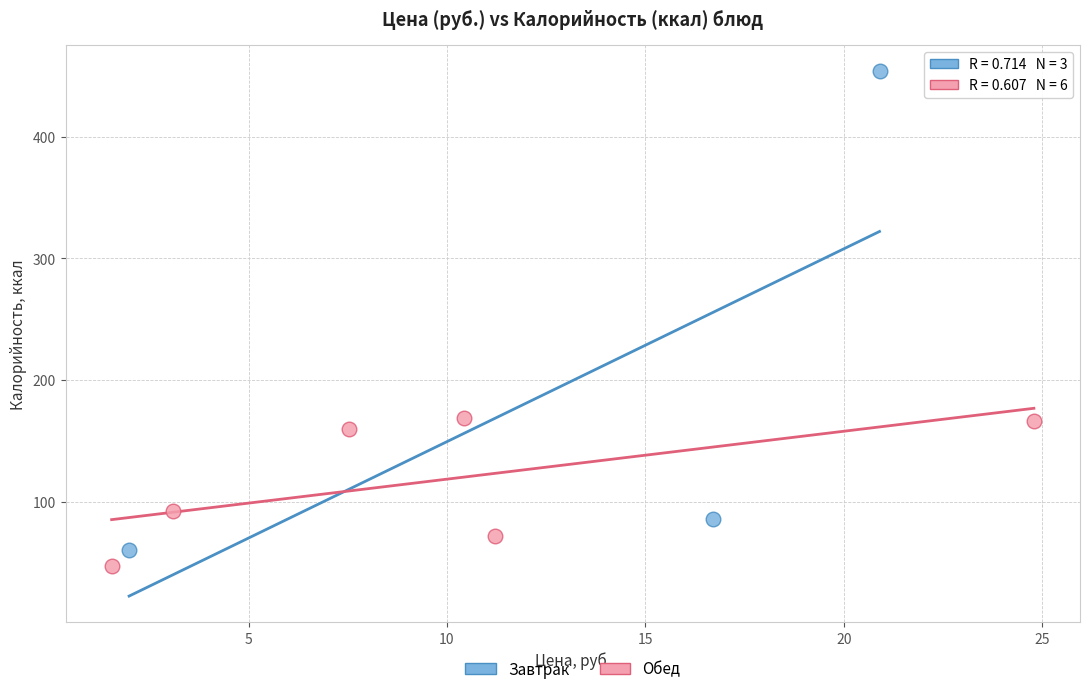

Which series contains the highest Y value?

Завтрак